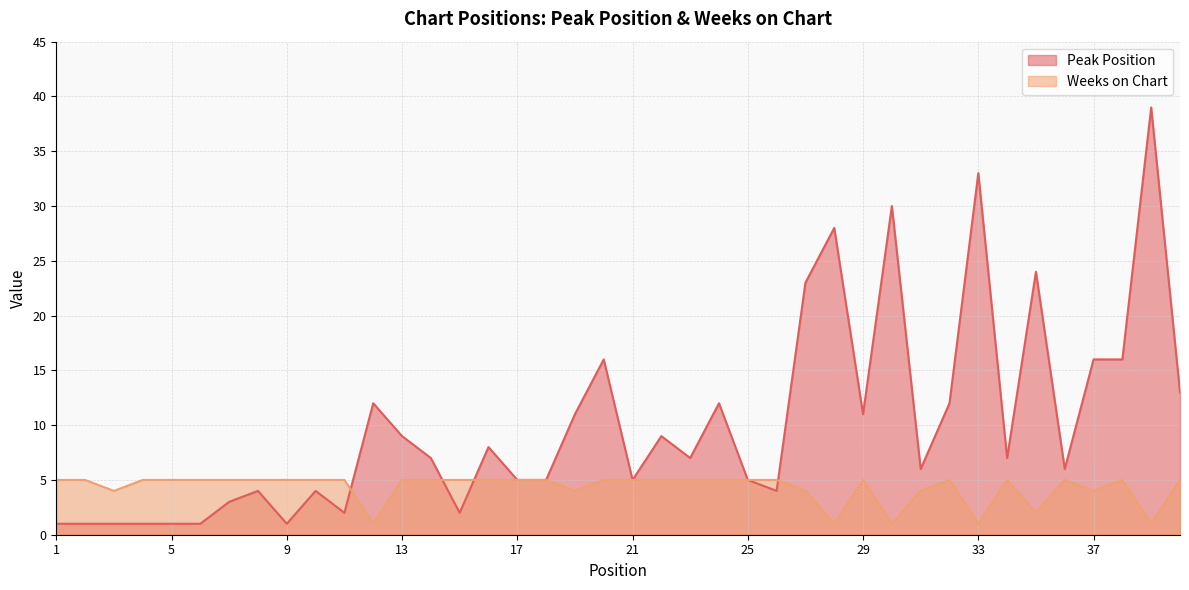

Where is Weeks on Chart nearest to the value 3?

3